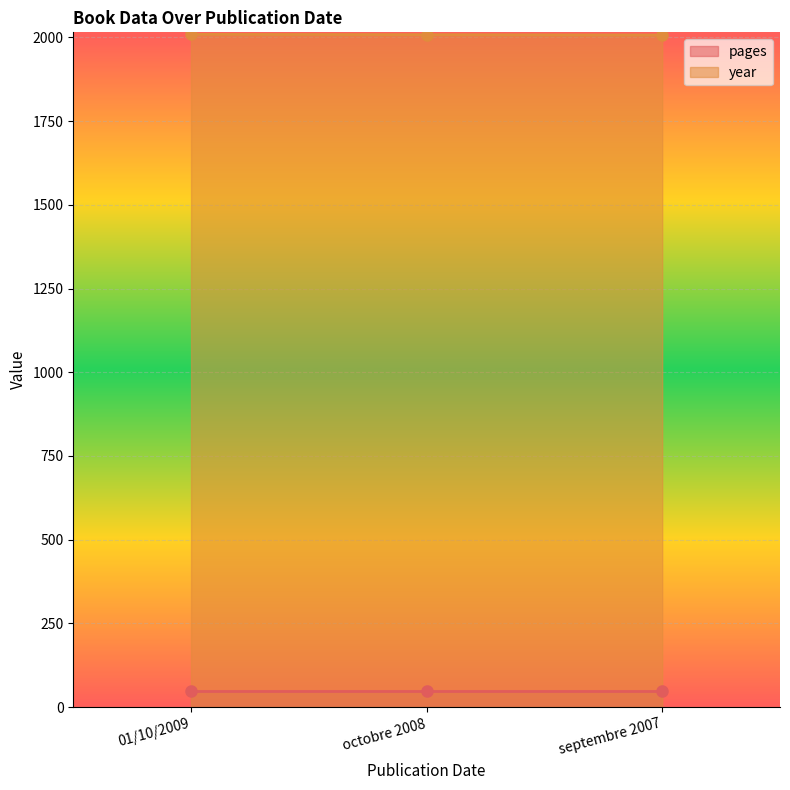

Reading left to right, what are all the values shown in this chart?

01/10/2009=2009	octobre 2008=2008	septembre 2007=2007